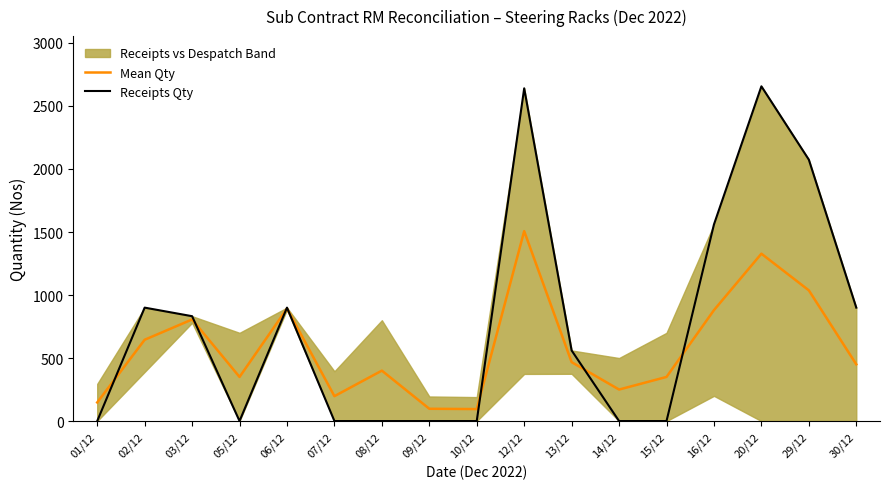

How many times do Mean Qty and Receipts Qty cross each other?

7